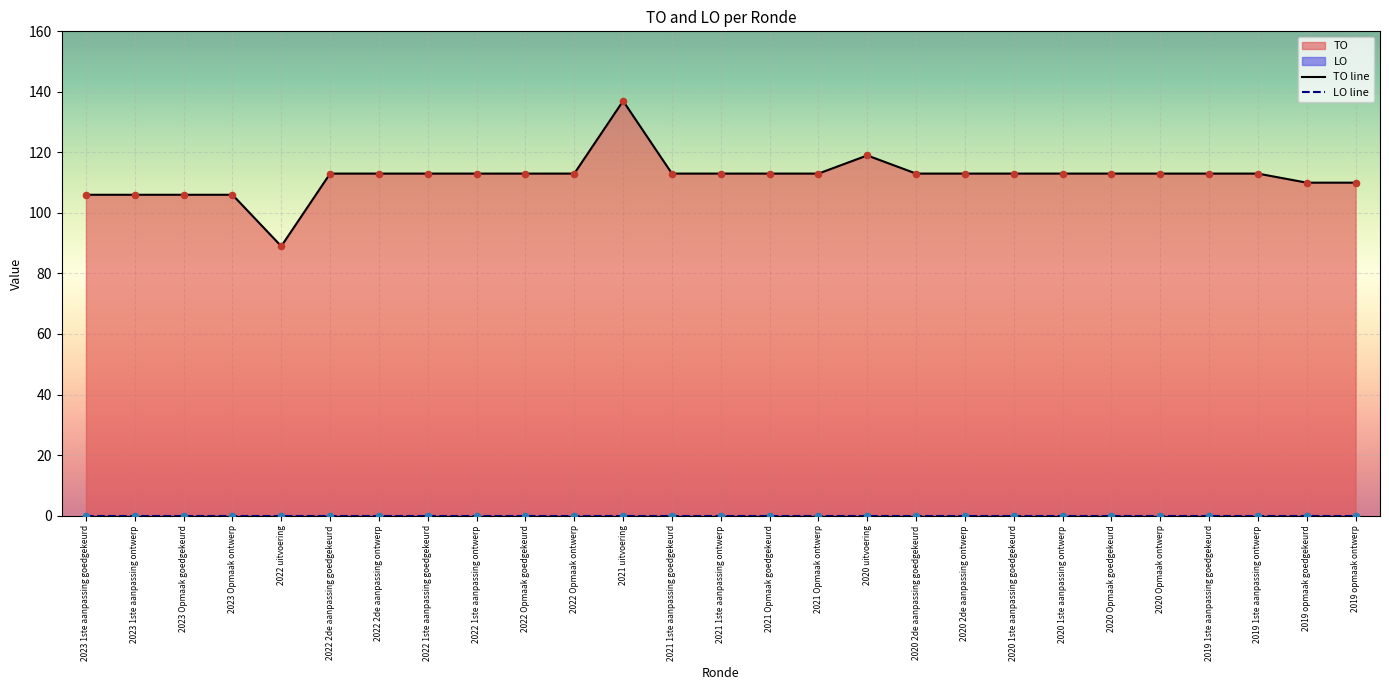

Approximately how many times larger is the value at 2019 1ste aanpassing ontwerp compared to 2023 Opmaak goedgekeurd?

1.1